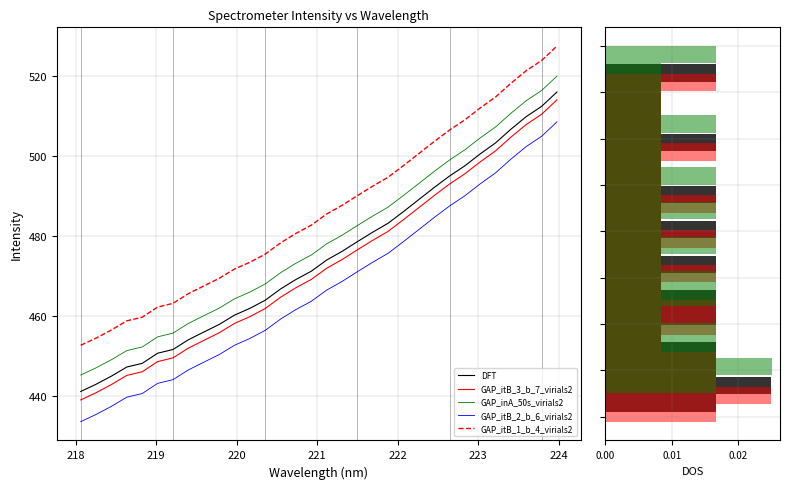

How many data points in GAP_inA_50s_virials2 are less than 478?

16